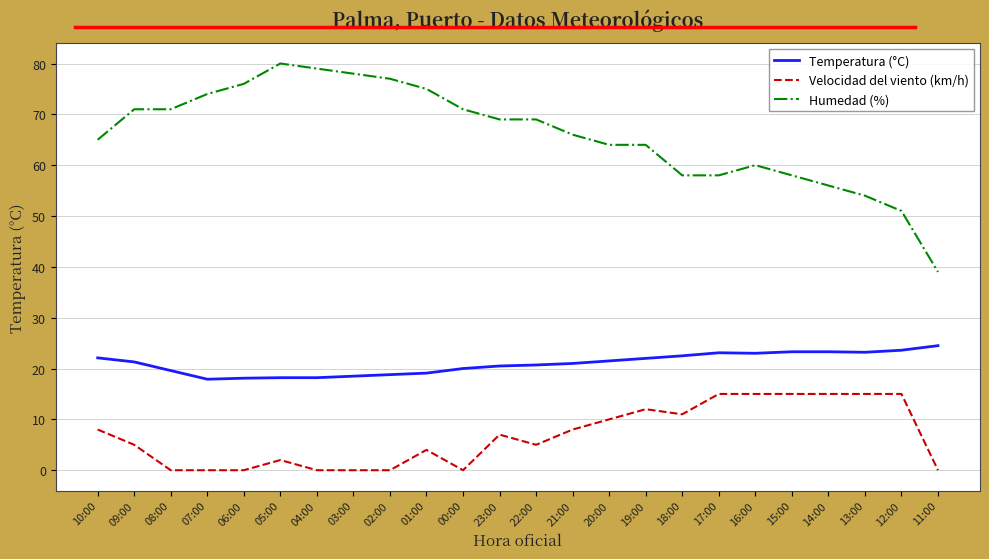

True or false: Velocidad del viento (km/h) and Temperatura (°C) cross at least once.

False